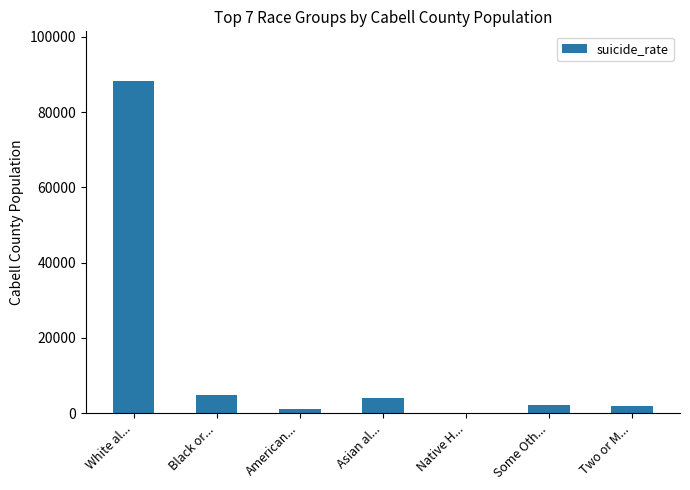

What is the sum of all values?

102319